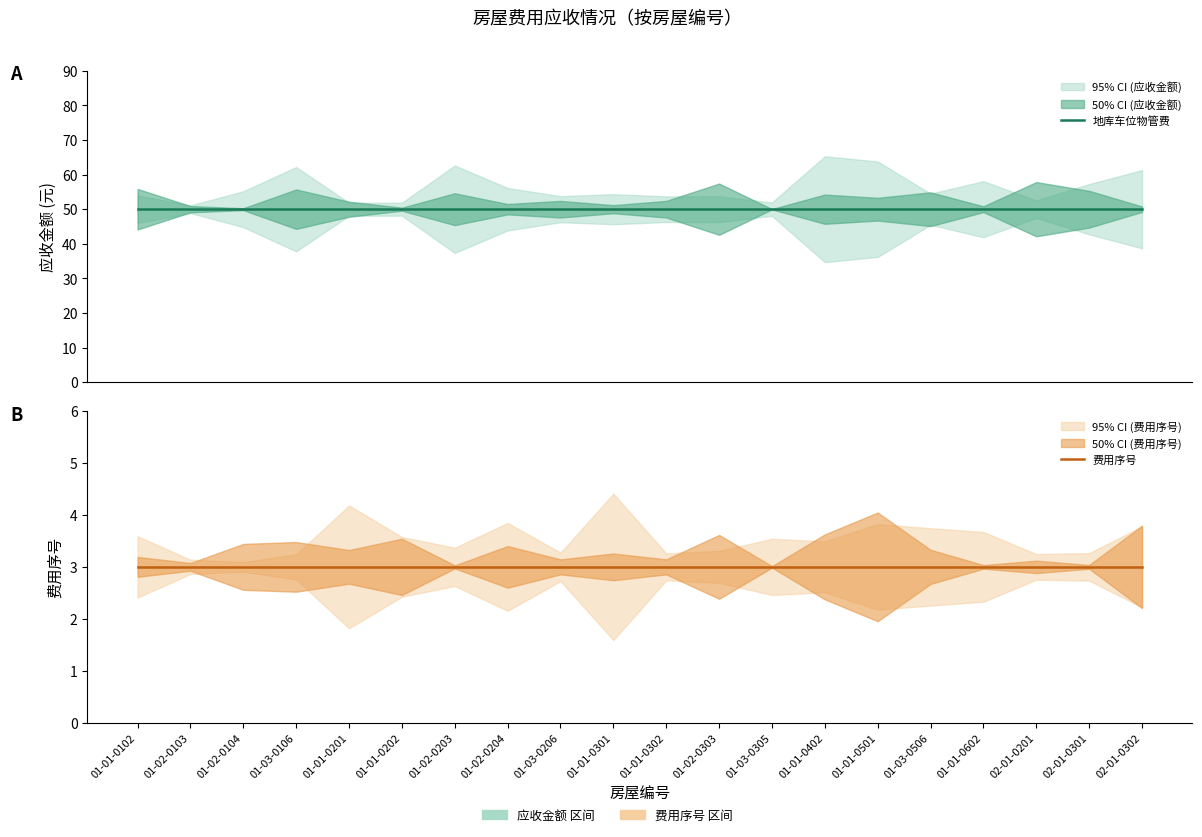

What is the label of the 13th point from the right?

01-02-0204